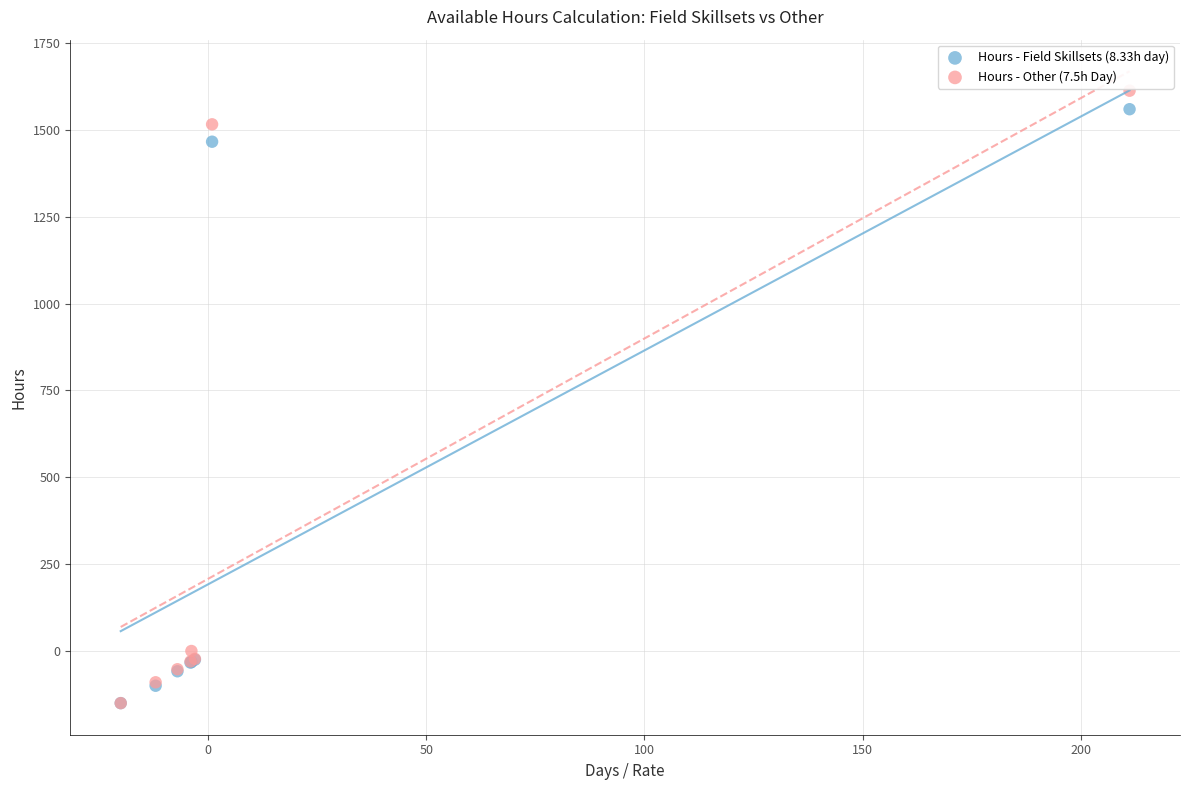

What are all the series names shown in the legend?

Hours - Field Skillsets (8.33h day), Hours - Other (7.5h Day)